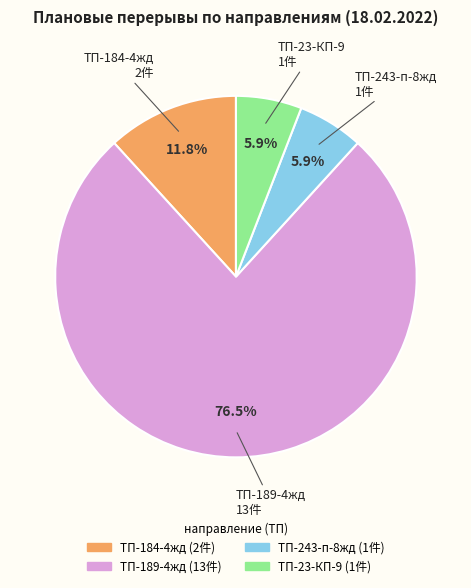

What percentage is the ТП-243-п-8жд slice, to the nearest percent?

6%